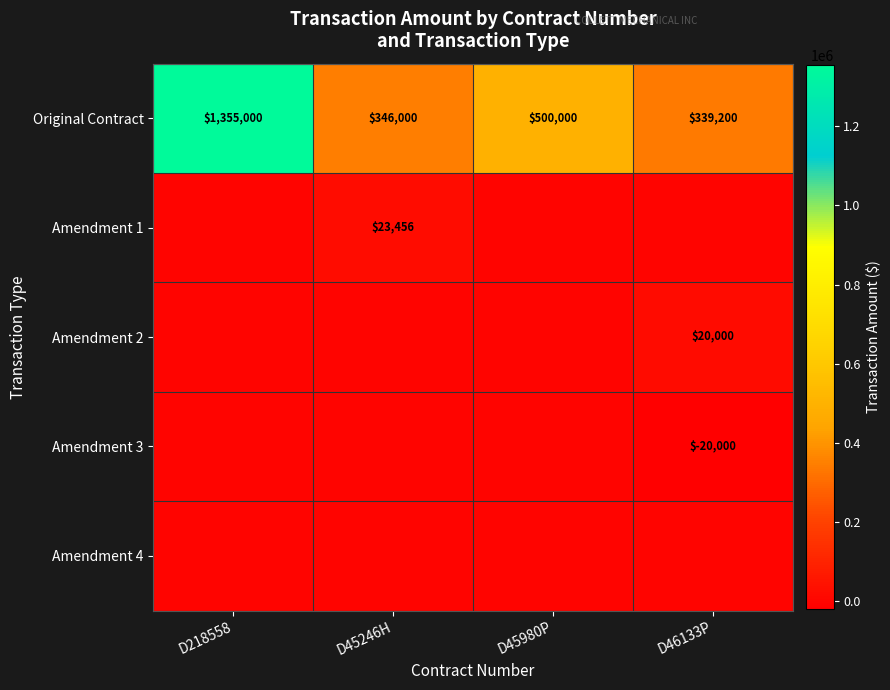

Where does the Original Contract series first go above 500000?

D218558